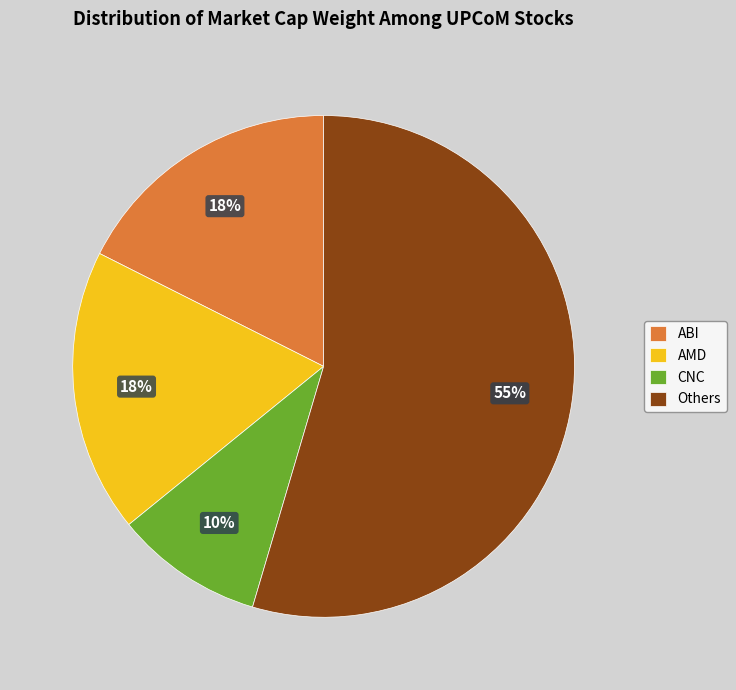

True or false: CNC accounts for 17% of the total.

False